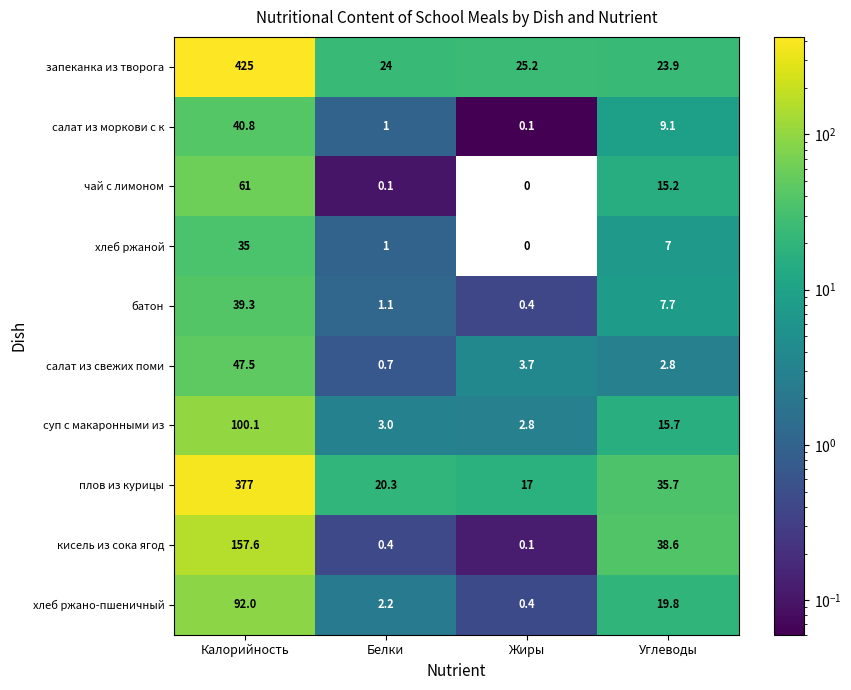

At which category does the chart reach its minimum across all series?

Жиры